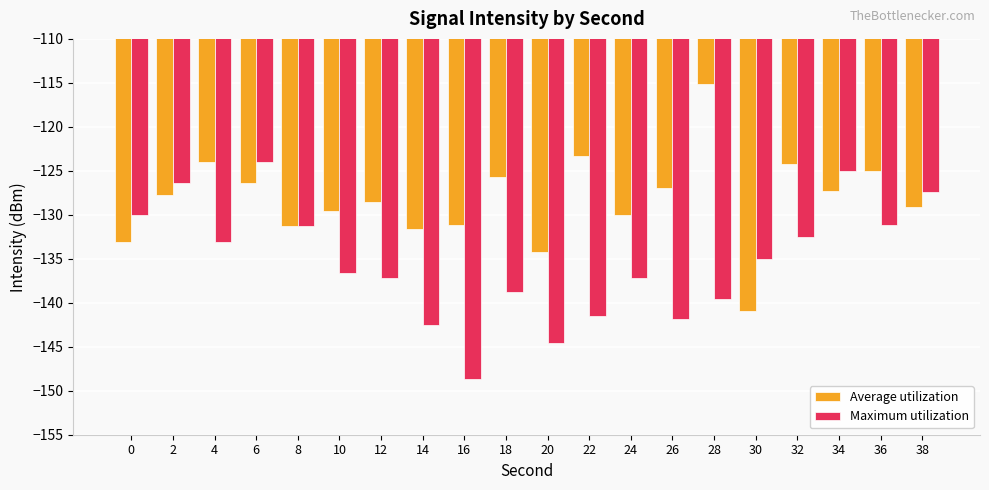

Does the chart contain stacked bars?

No